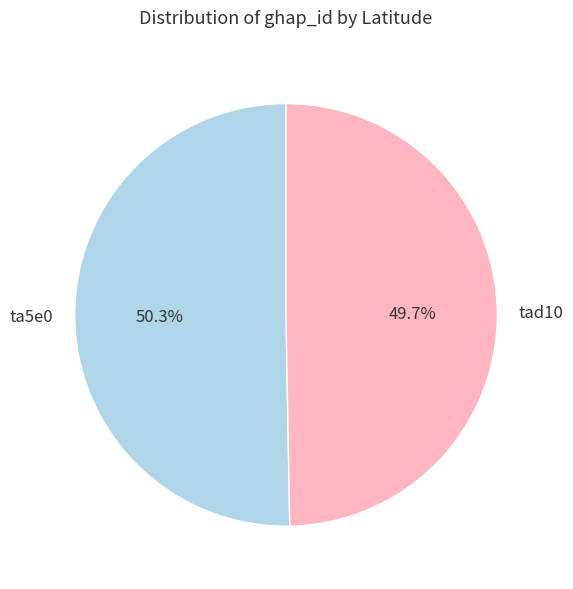

Which slice is the smallest?

tad10